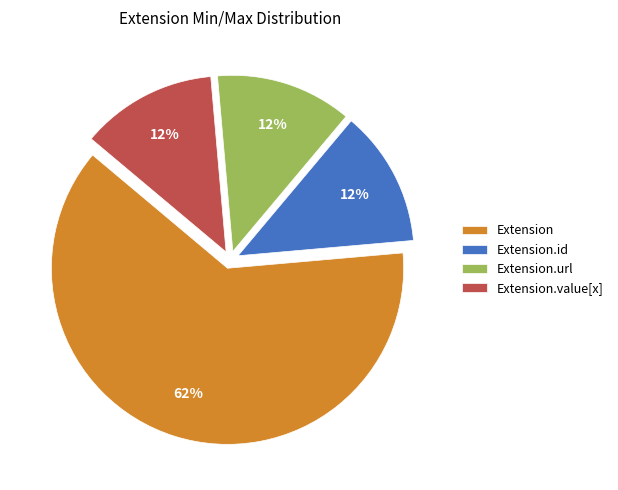

Which slice is the largest?

Extension